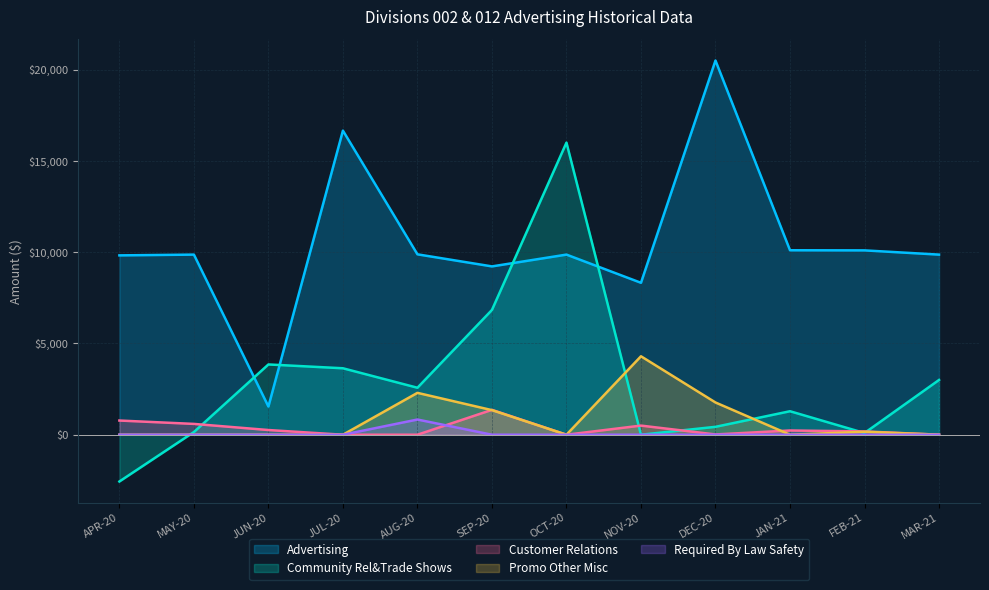

True or false: Advertising and Required By Law Safety intersect in this chart.

False